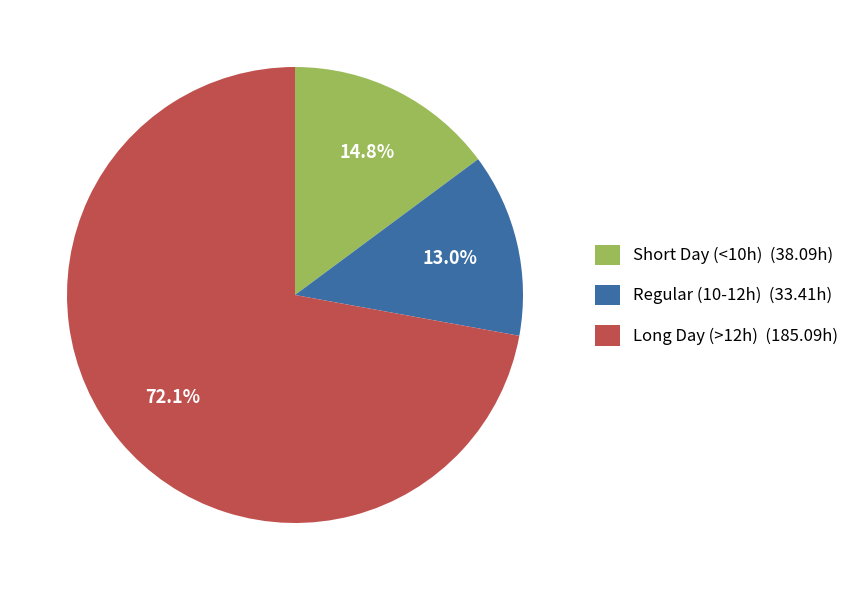

Which slice is the smallest?

Regular (10-12h) (33.41h)